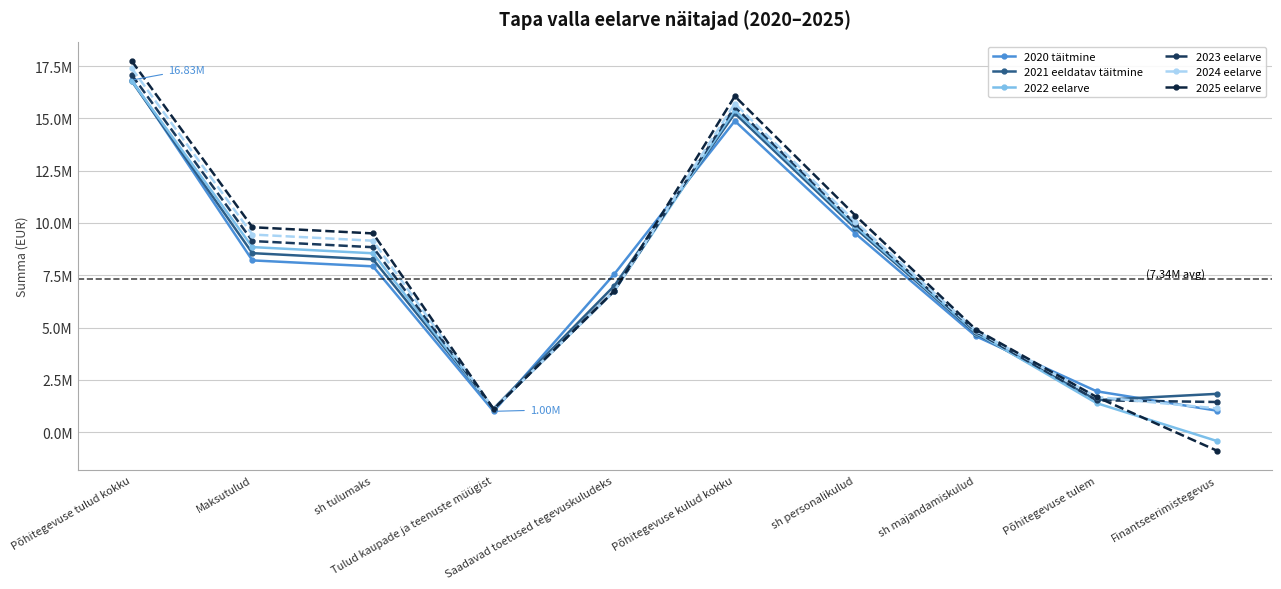

How many lines are shown in the chart?

6